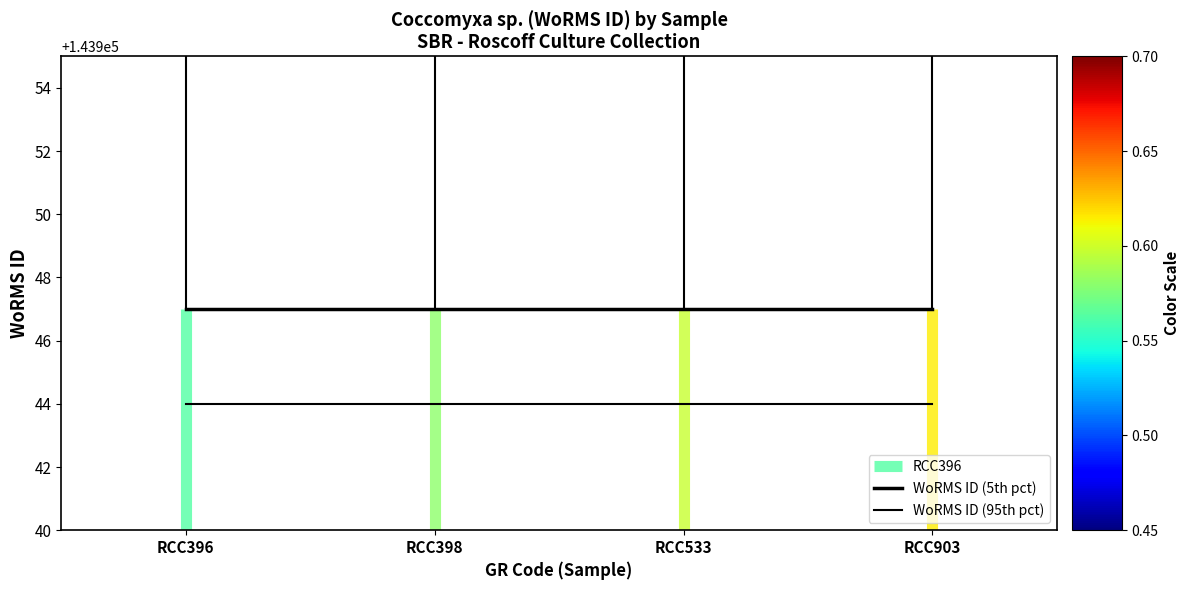

What is the sum of the WoRMS ID (95th pct) values at RCC396 and RCC903?

287888